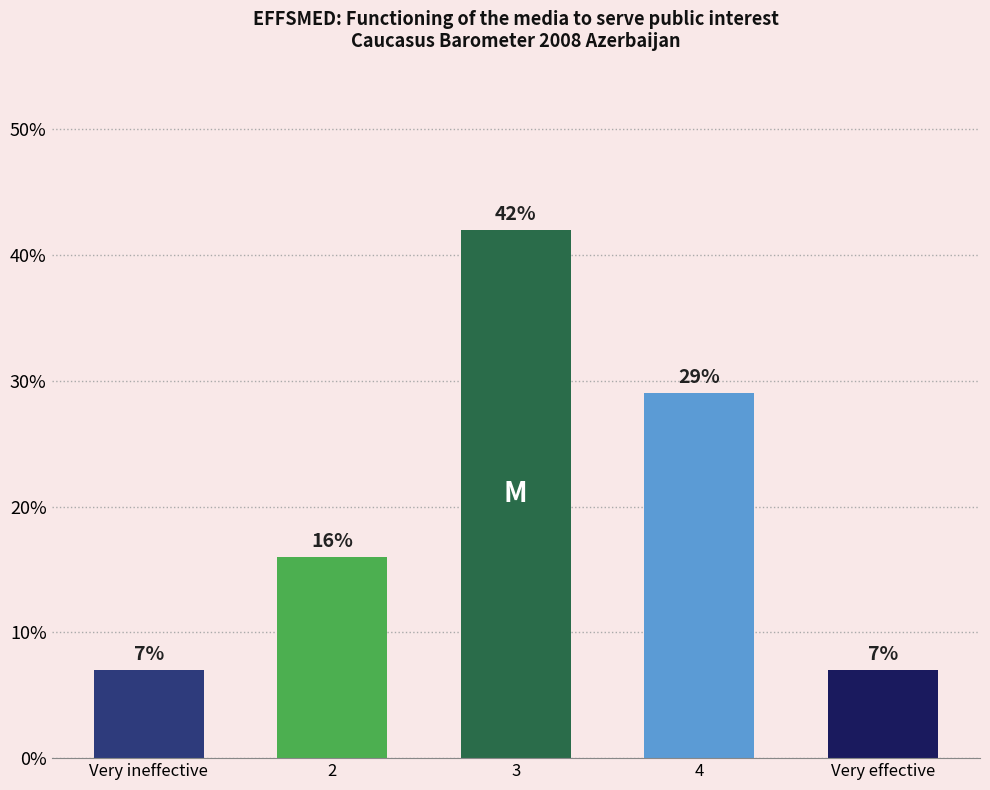

What is the ratio of the value at 2 to the value at Very effective?

2.3